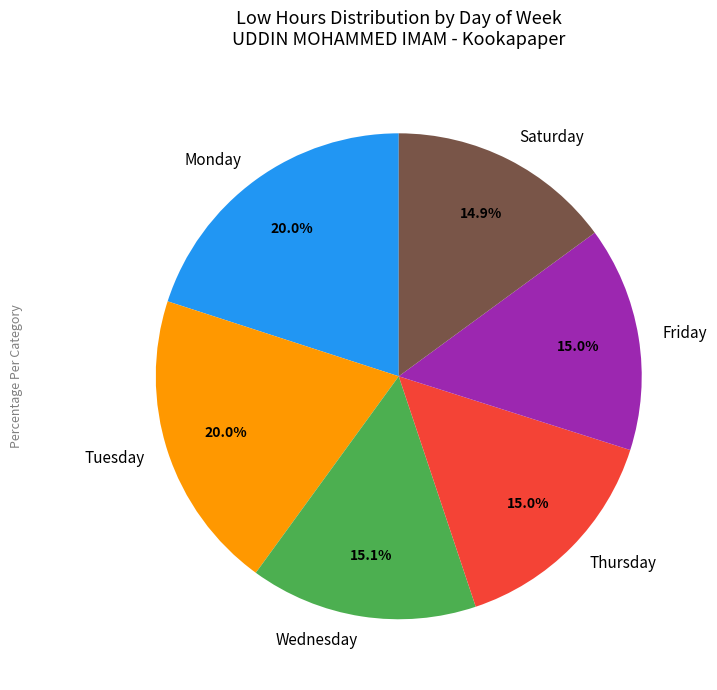

To the nearest percent, what is the average slice percentage?

17%